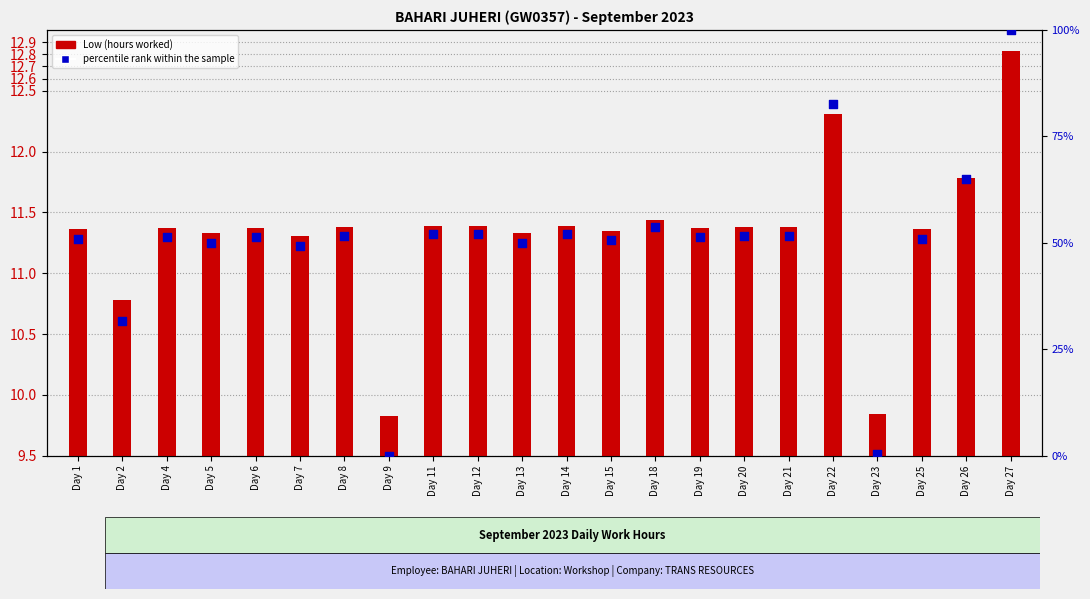

Is the value of percentile rank within the sample at Day 14 greater than the value of Low (hours worked) at Day 26?

Yes